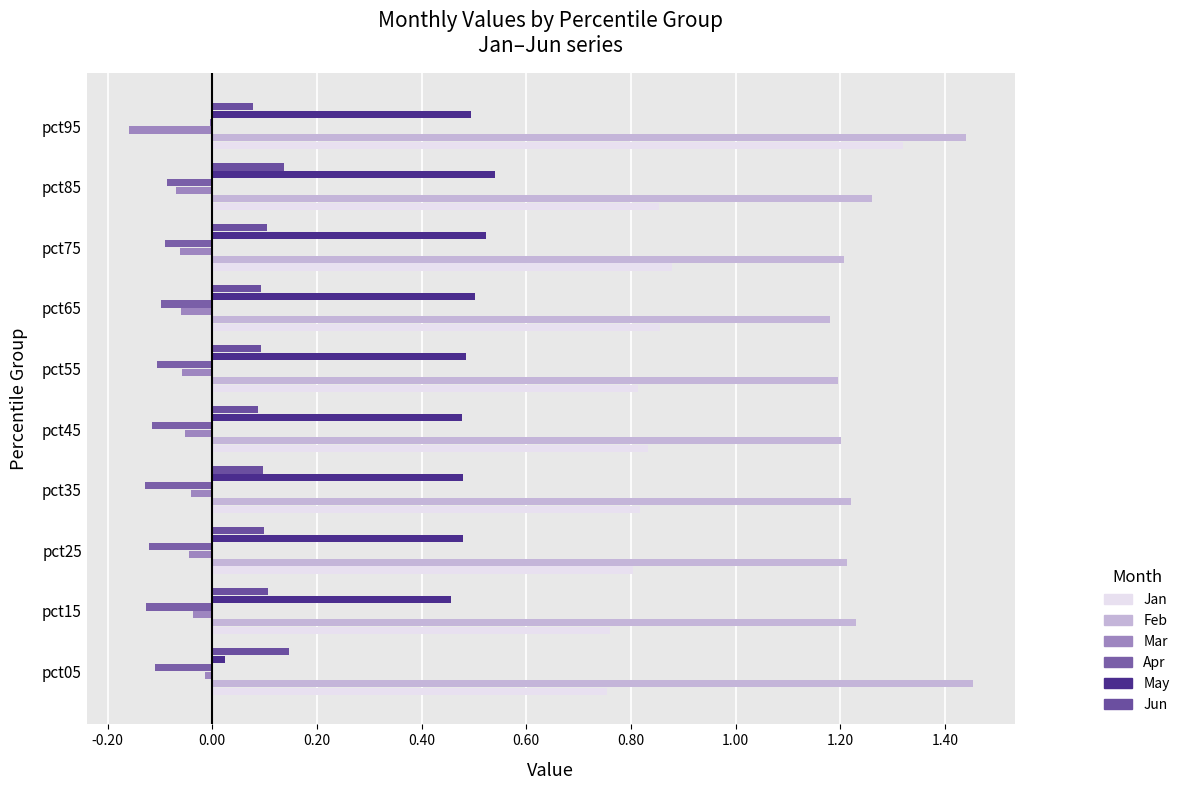

How many data points does each series have?

10